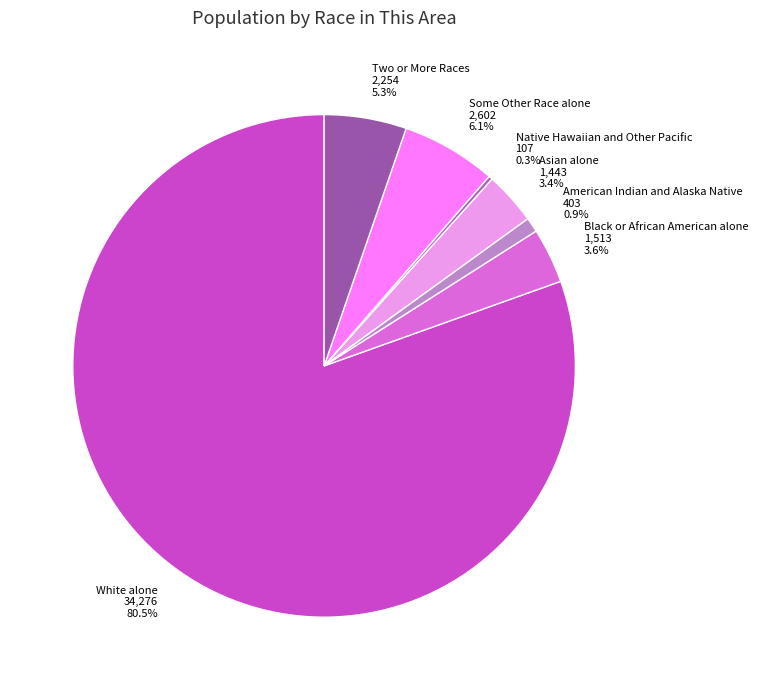

To the nearest percent, what is the difference between the largest and smallest slice percentages?

80%